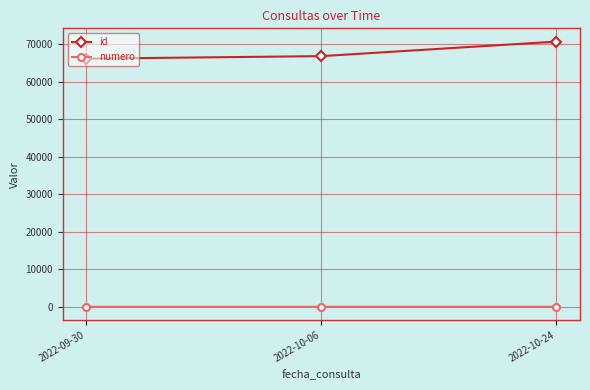

List the labels in order of id value, smallest first.

2022-09-30, 2022-10-06, 2022-10-24